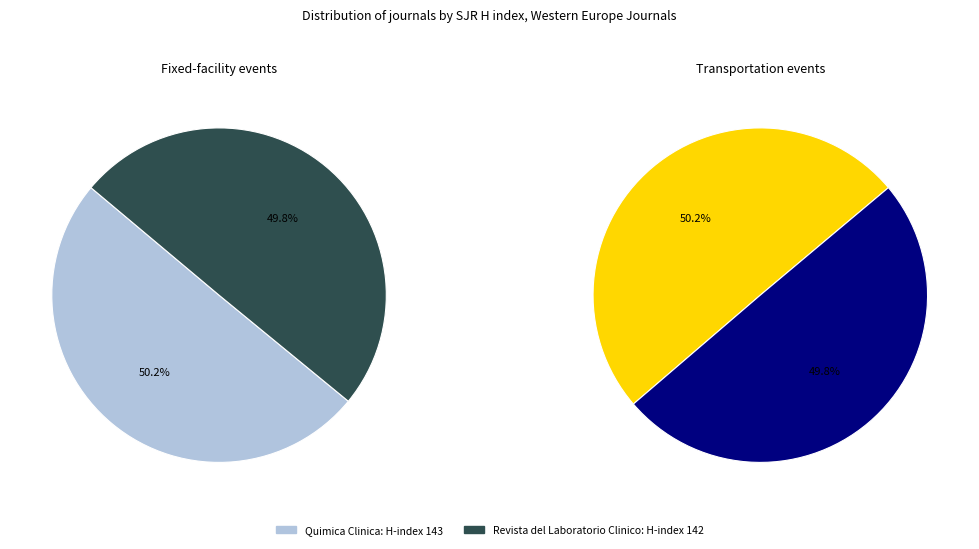

Count the number of slices in the pie.

2